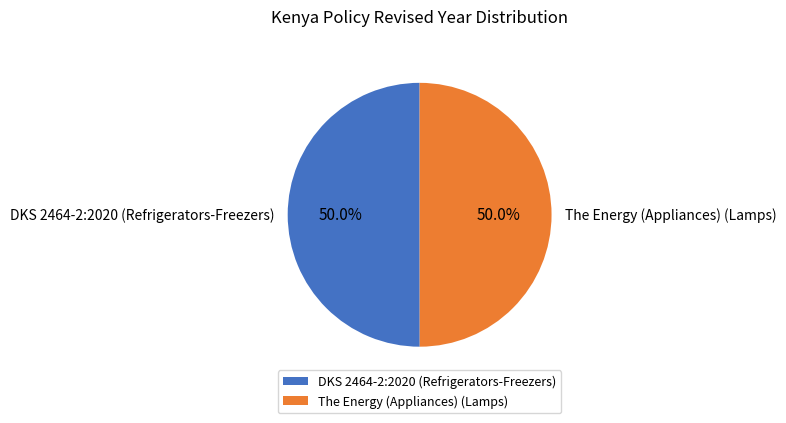

Approximately how many times larger is the value at DKS 2464-2:2020 (Refrigerators-Freezers) compared to The Energy (Appliances) (Lamps)?

1.0